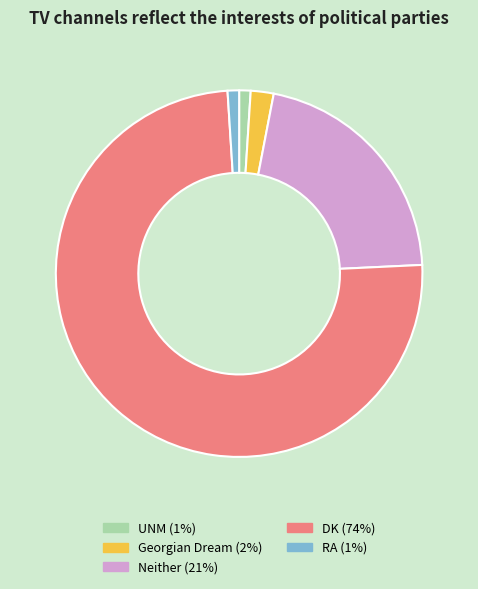

How many segments does this pie chart have?

5